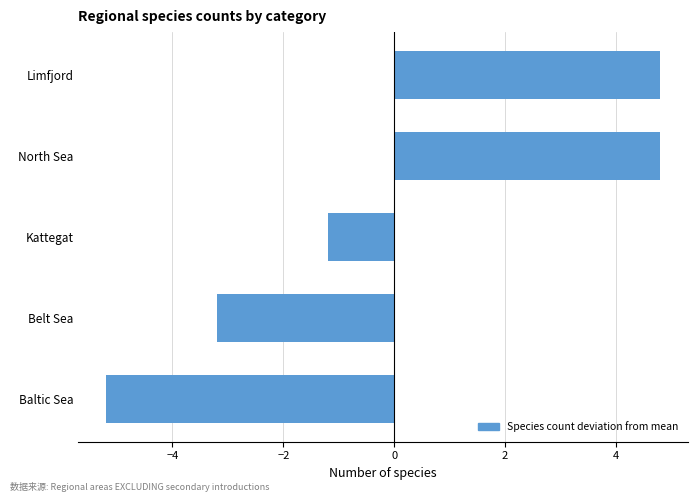

How many bars are there in total?

5